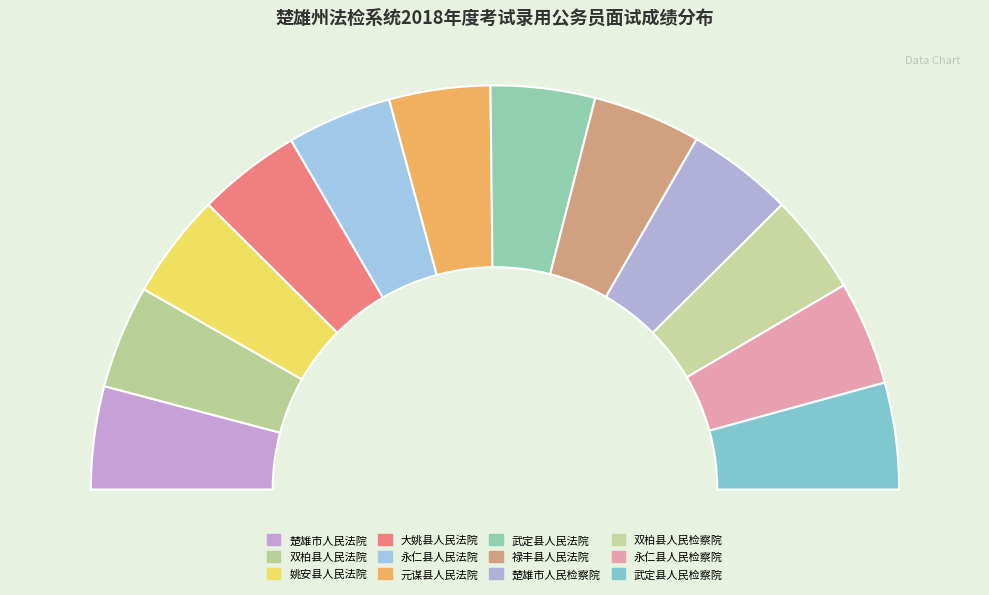

What percentage is the 禄丰县人民法院 slice, to the nearest percent?

9%